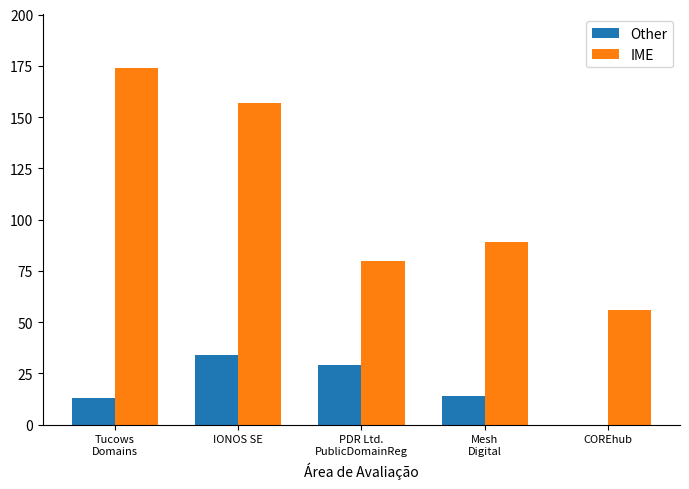

How many series are shown in this chart?

2